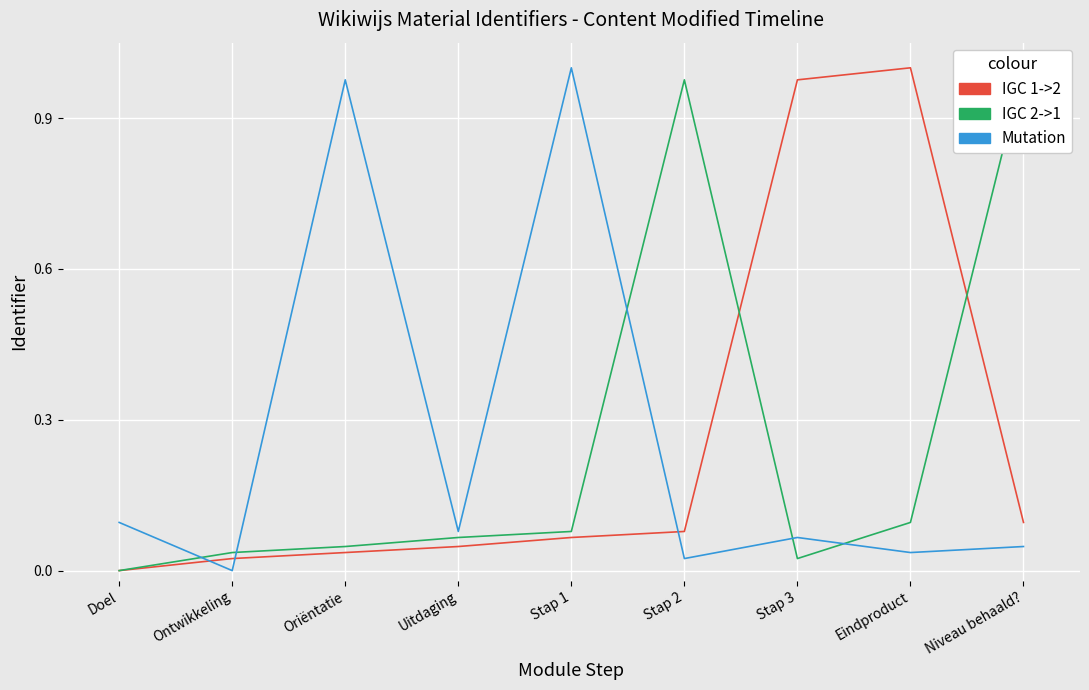

What is the sum of the Mutation values at Doel and Oriëntatie?

1.1